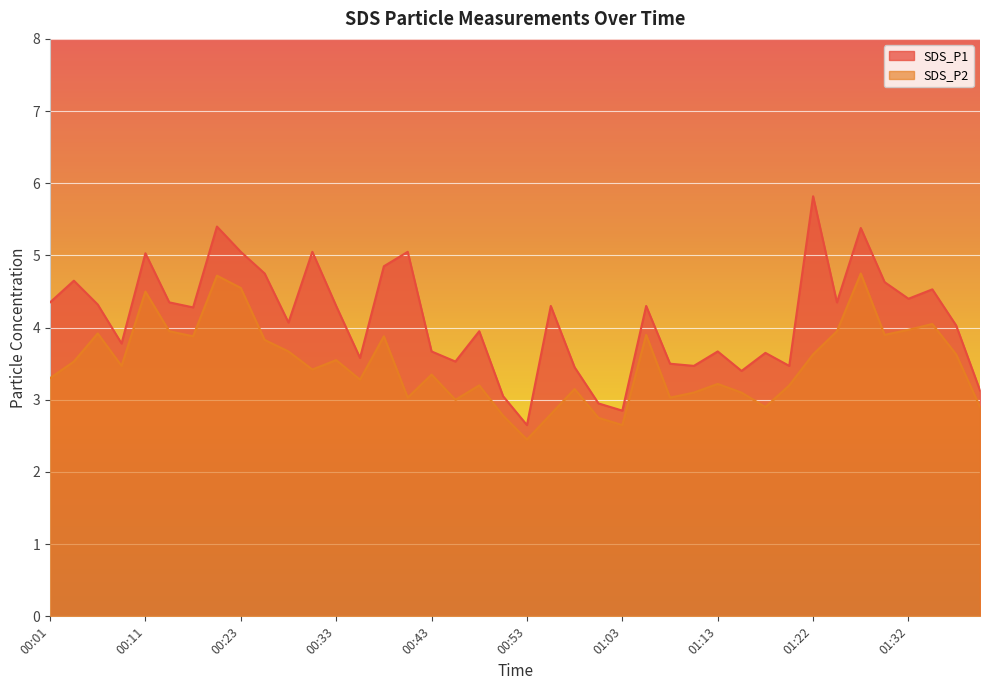

At how many categories does at least one series exceed 3?

37